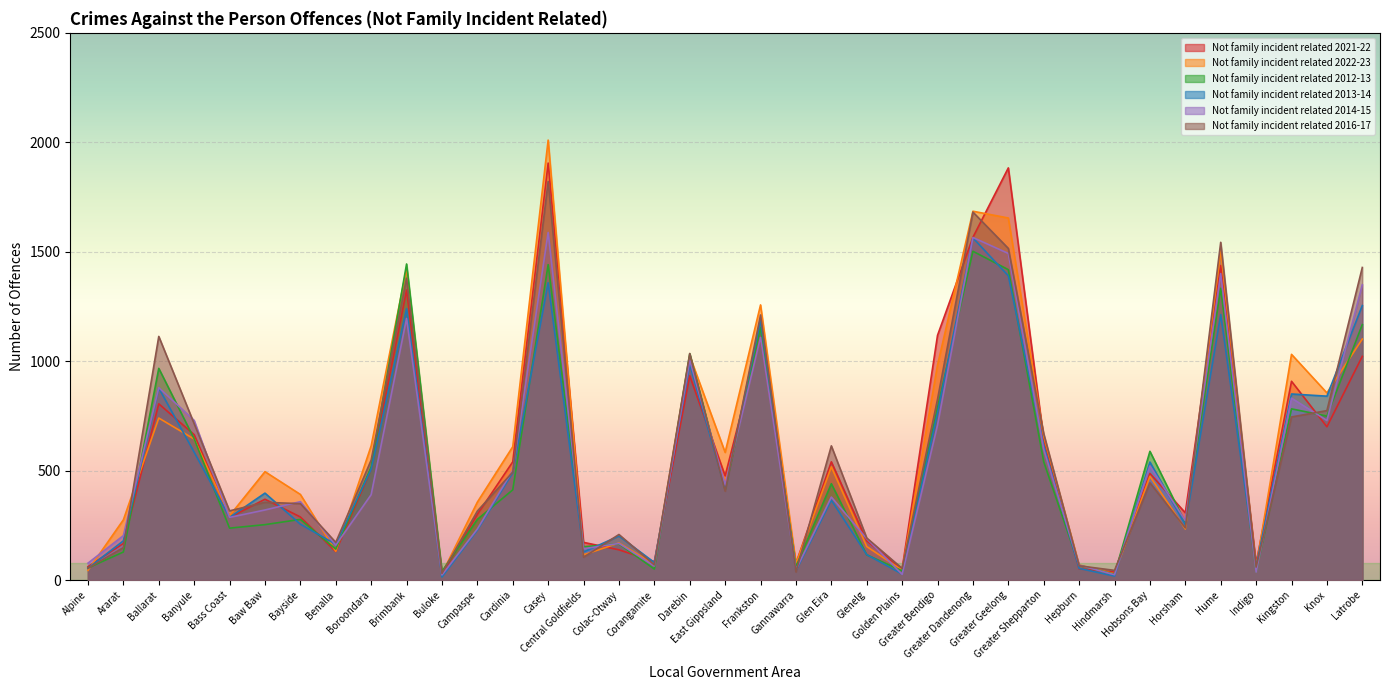

Between Golden Plains and Gannawarra, which is larger?

Gannawarra